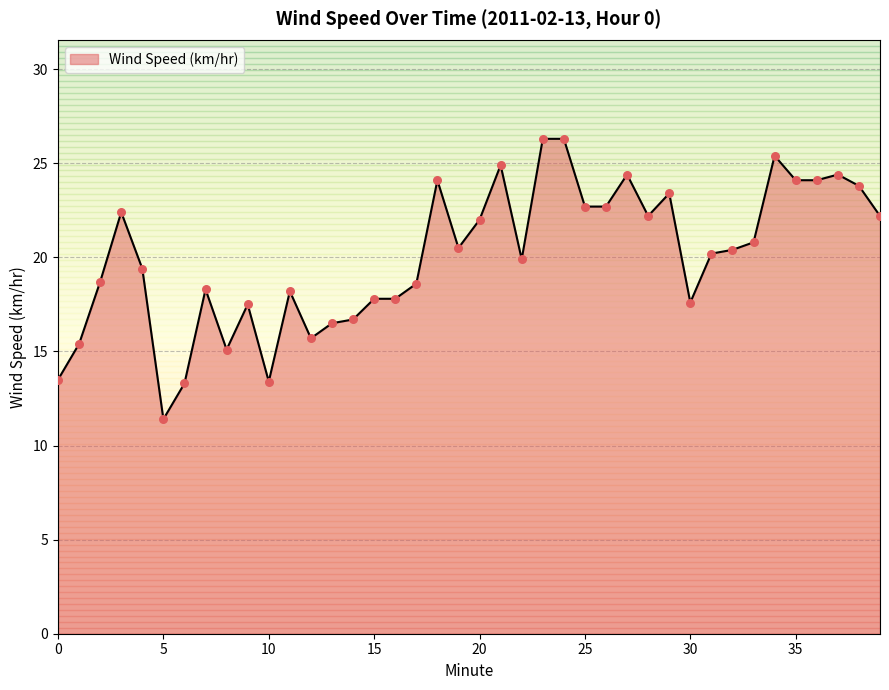

What is the maximum value shown in the chart?

26.3